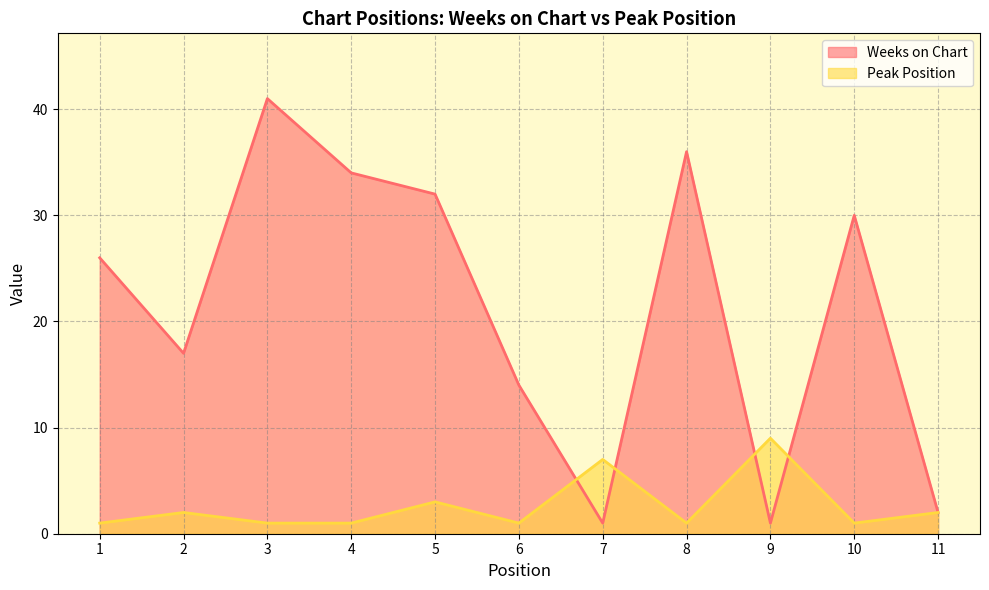

What is the minimum value for Peak Position?

1